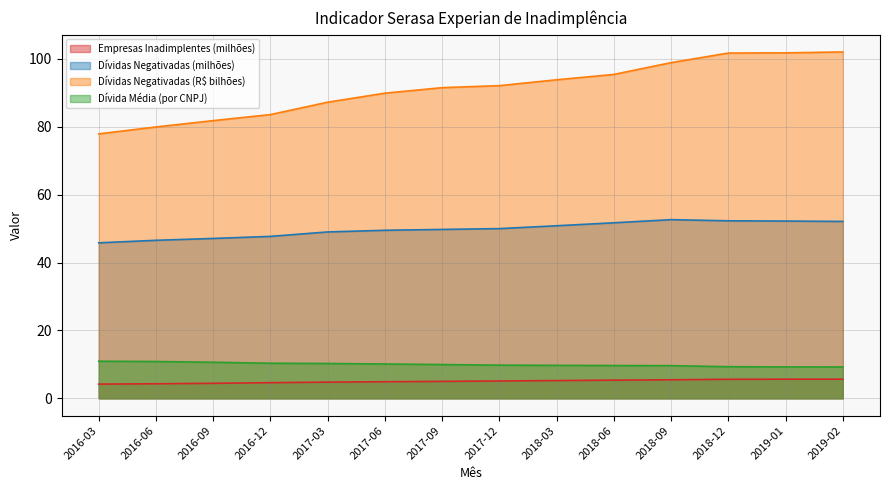

Is it true that Dívida Média (por CNPJ) equals 9.7 at 2018-03?

True